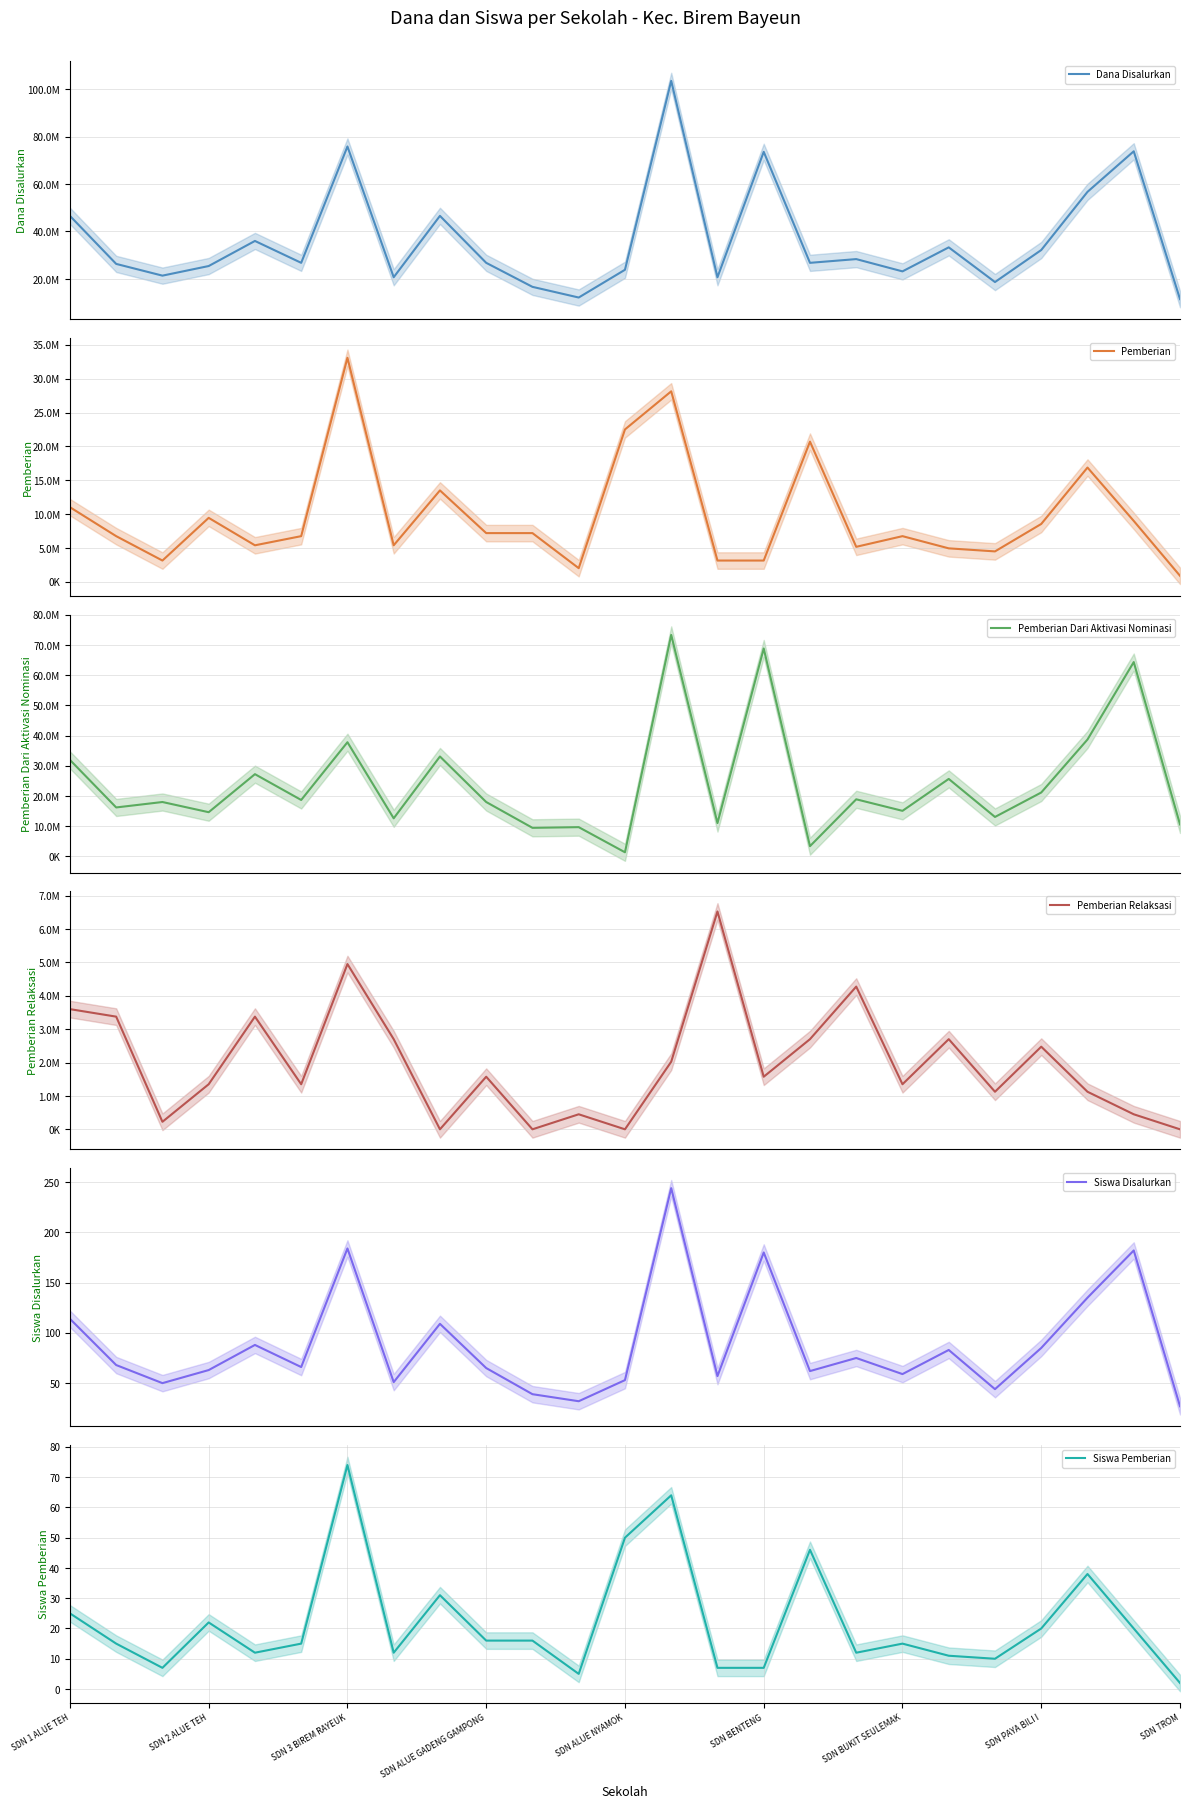

At which label does Siswa Pemberian reach its peak?

SDN 3 BIREM RAYEUK